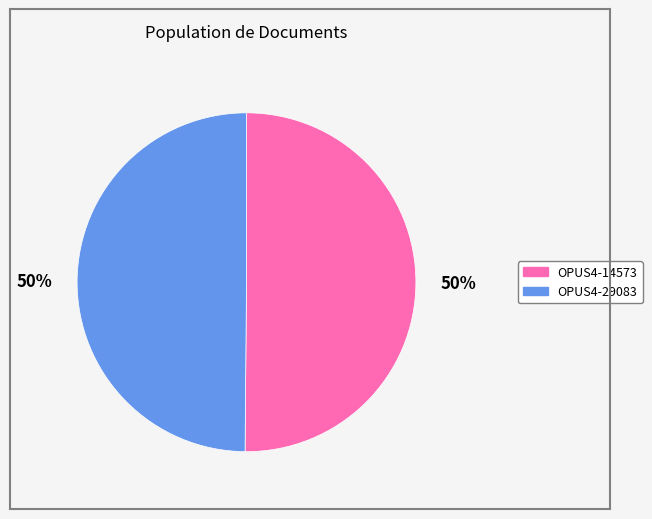

To the nearest percent, what percentage of the pie is OPUS4-14573?

50%